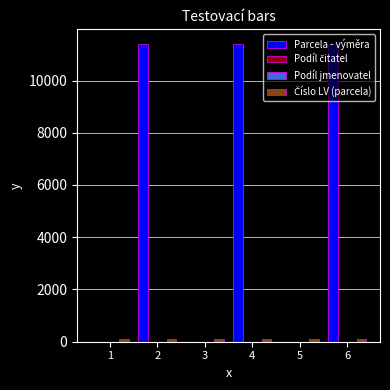

What is the spread (max minus min) of values at 6?

11389